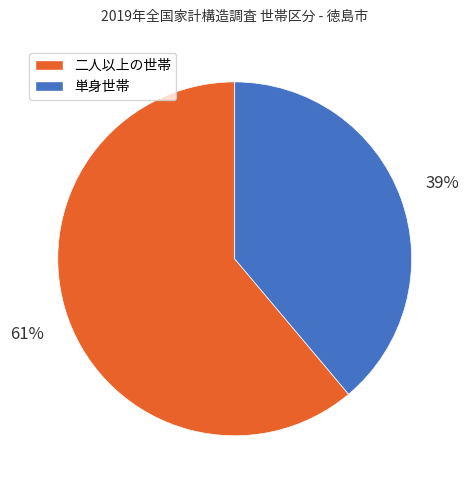

Does any single category account for the majority?

Yes